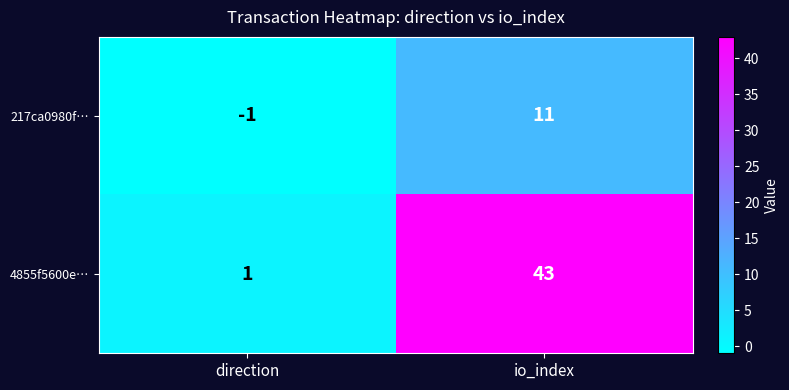

What is the difference between the highest and lowest values at io_index?

32